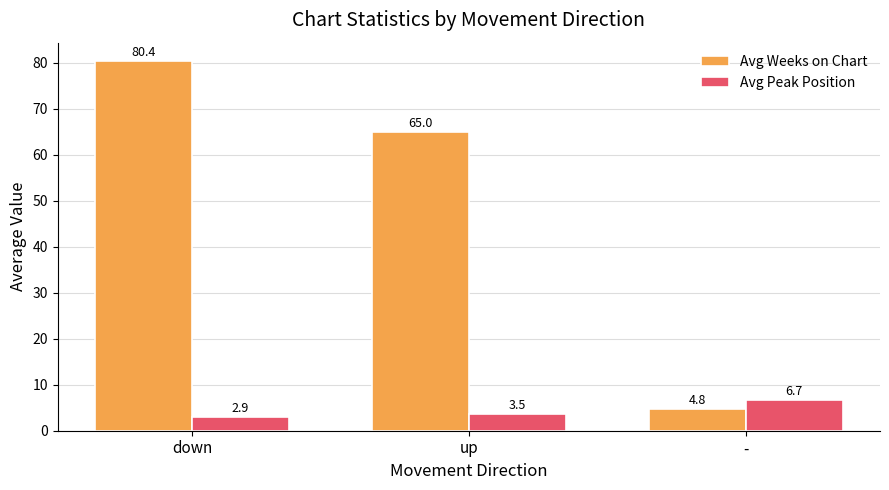

What is the label of the 1st bar from the right?

-